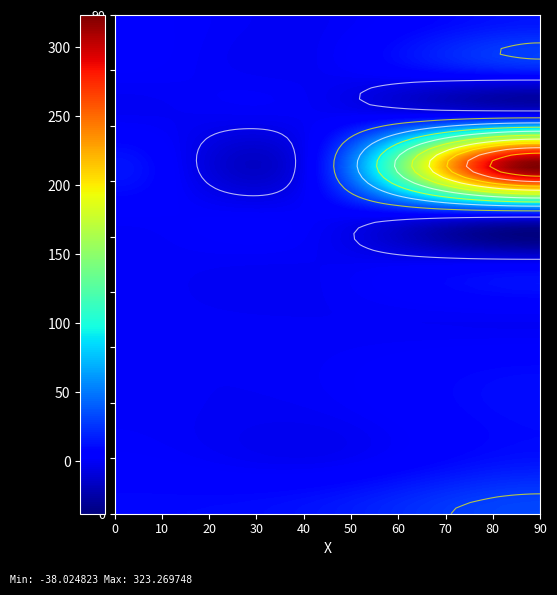

How many series are shown in this chart?

11